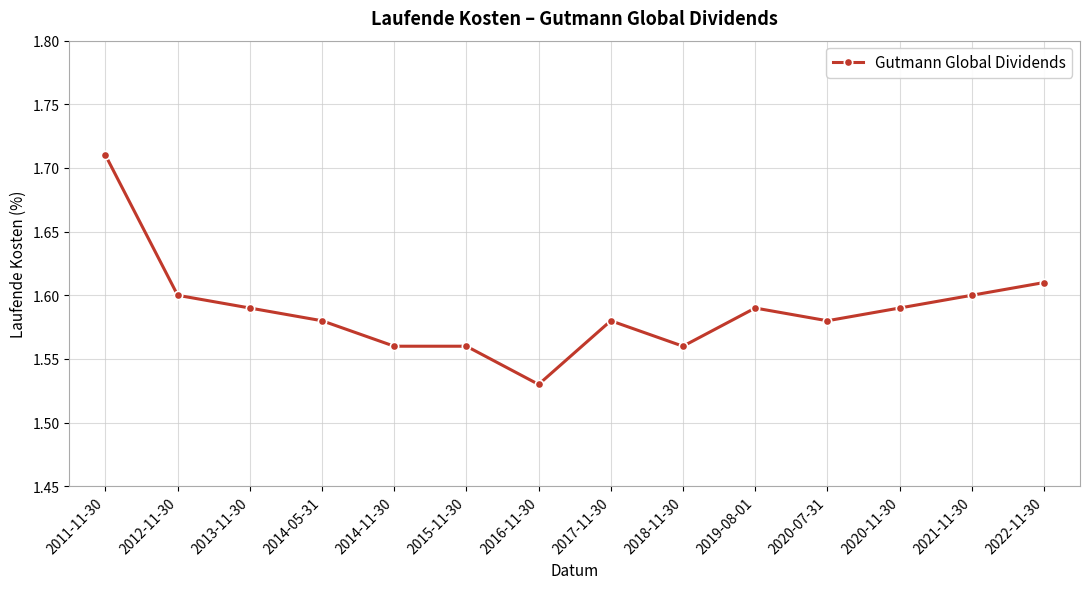

How many distinct data groups are displayed?

1